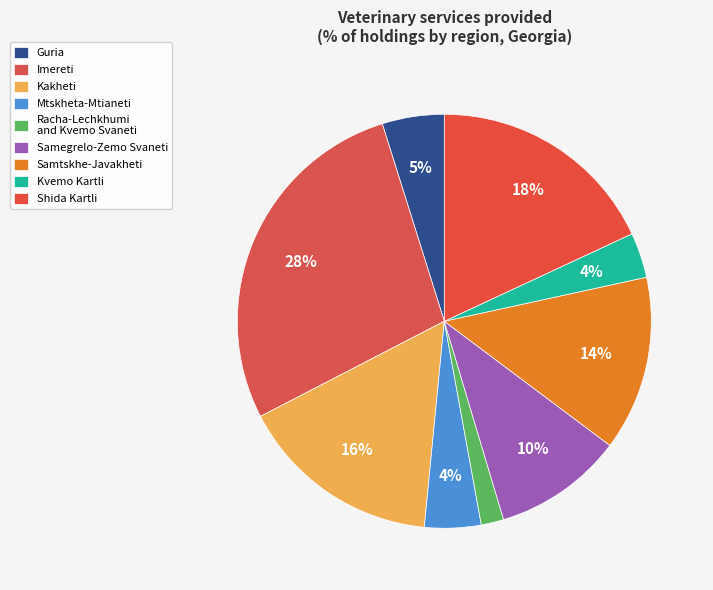

Between Kvemo Kartli and Samegrelo-Zemo Svaneti, which is larger?

Samegrelo-Zemo Svaneti